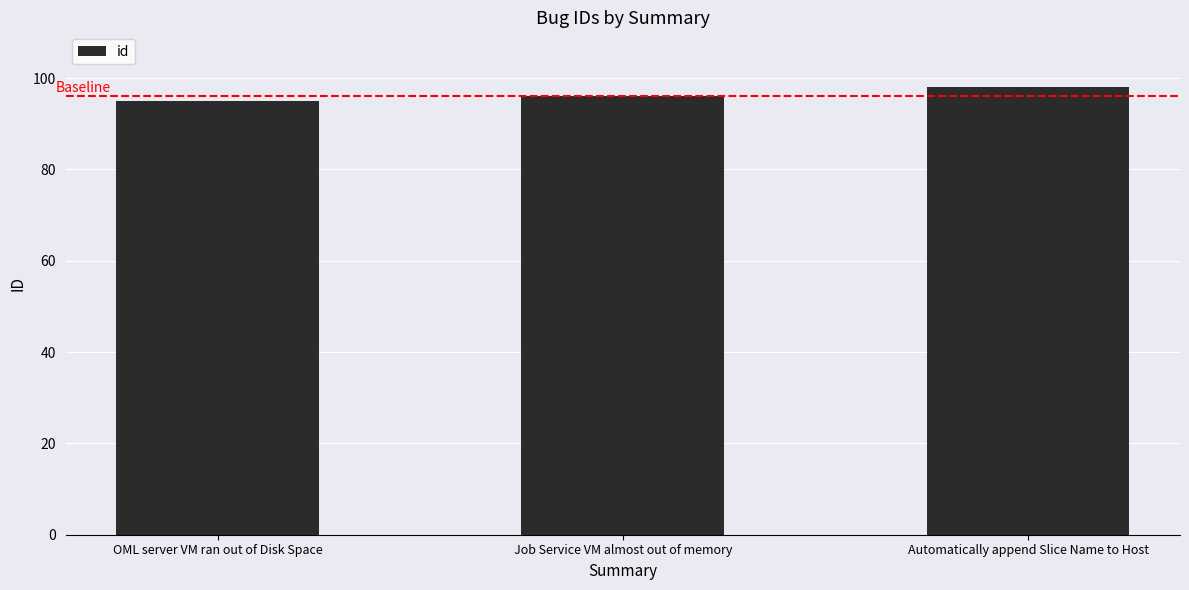

Rank the categories by value from lowest to highest.

OML server VM ran out of Disk Space, Job Service VM almost out of memory, Automatically append Slice Name to Host